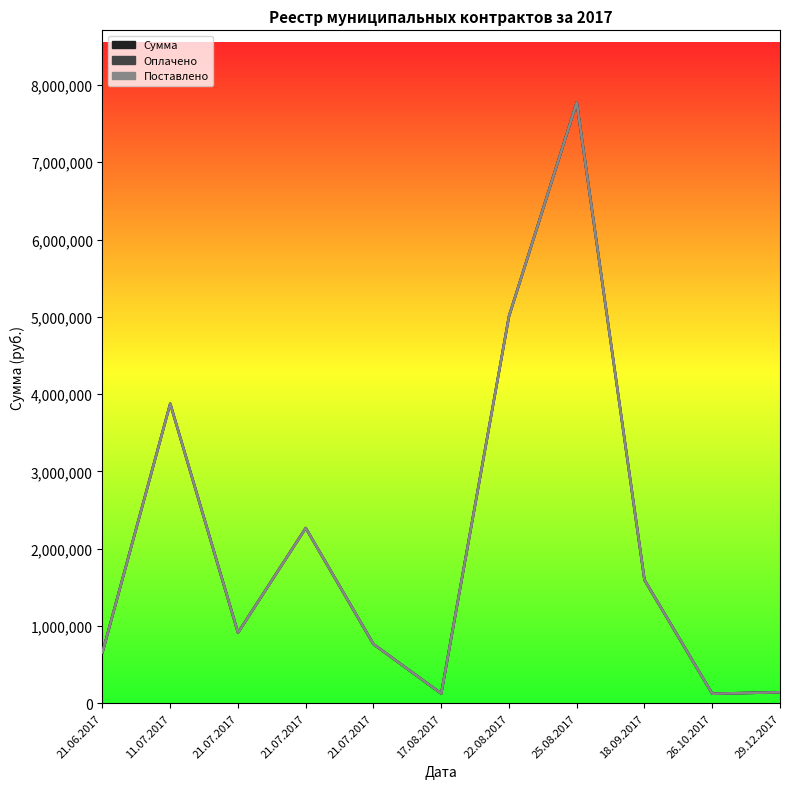

At how many categories does at least one series exceed 4032883?

2